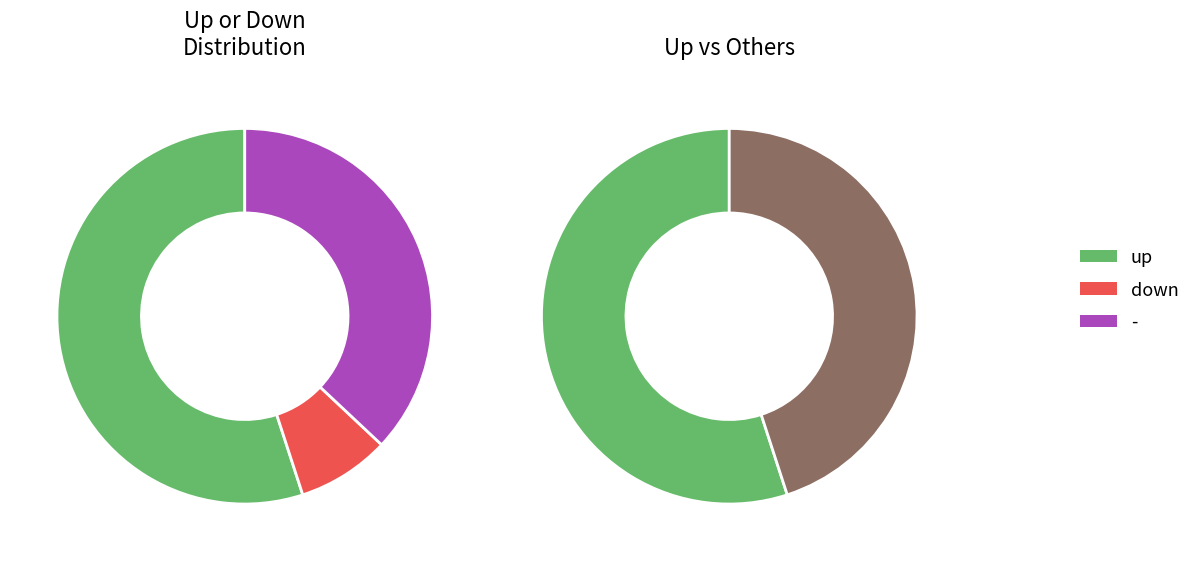

What is the change in value from up to down?

-45